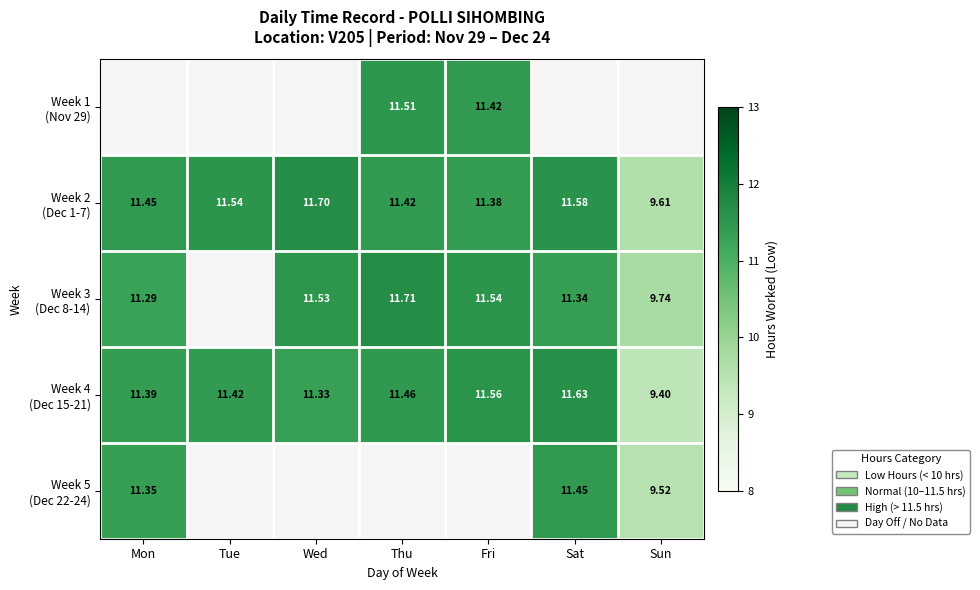

The value of Week 2 (Dec 1-7) at Mon is 7.5. True or false?

False